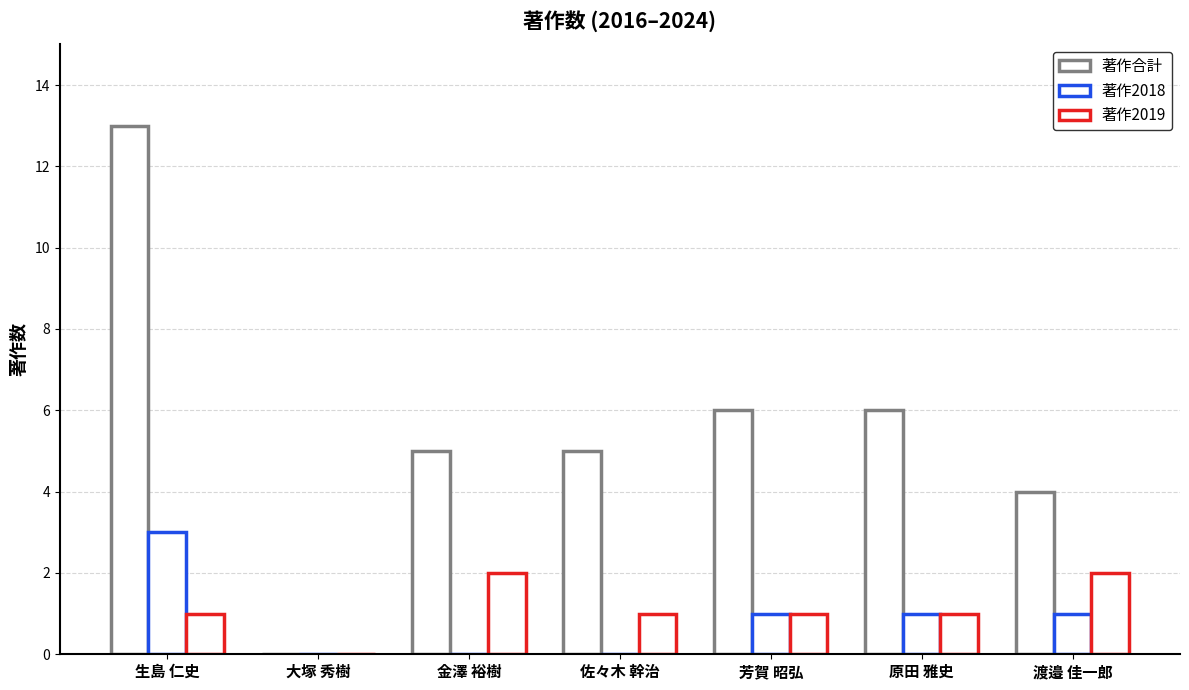

Where is 著作2018 nearest to the value 1?

芳賀 昭弘